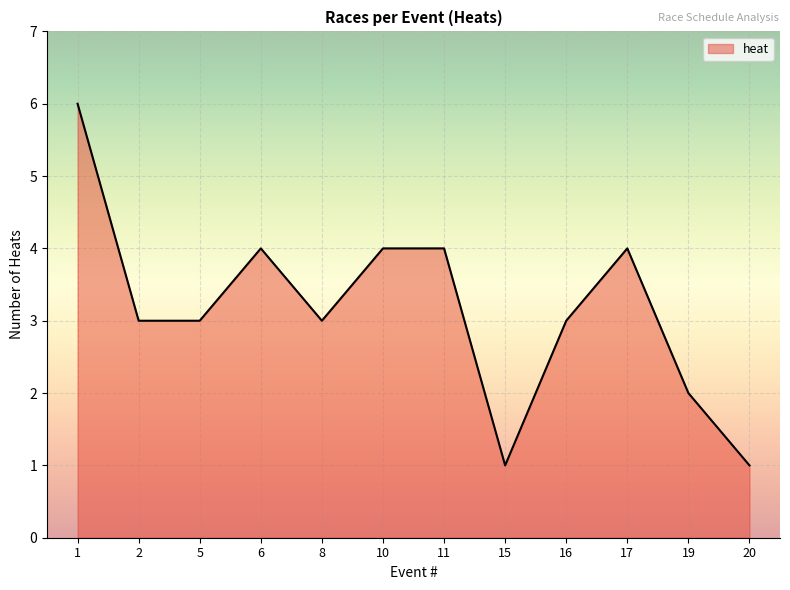

Approximately how many times larger is the value at 8 compared to 5?

1.0